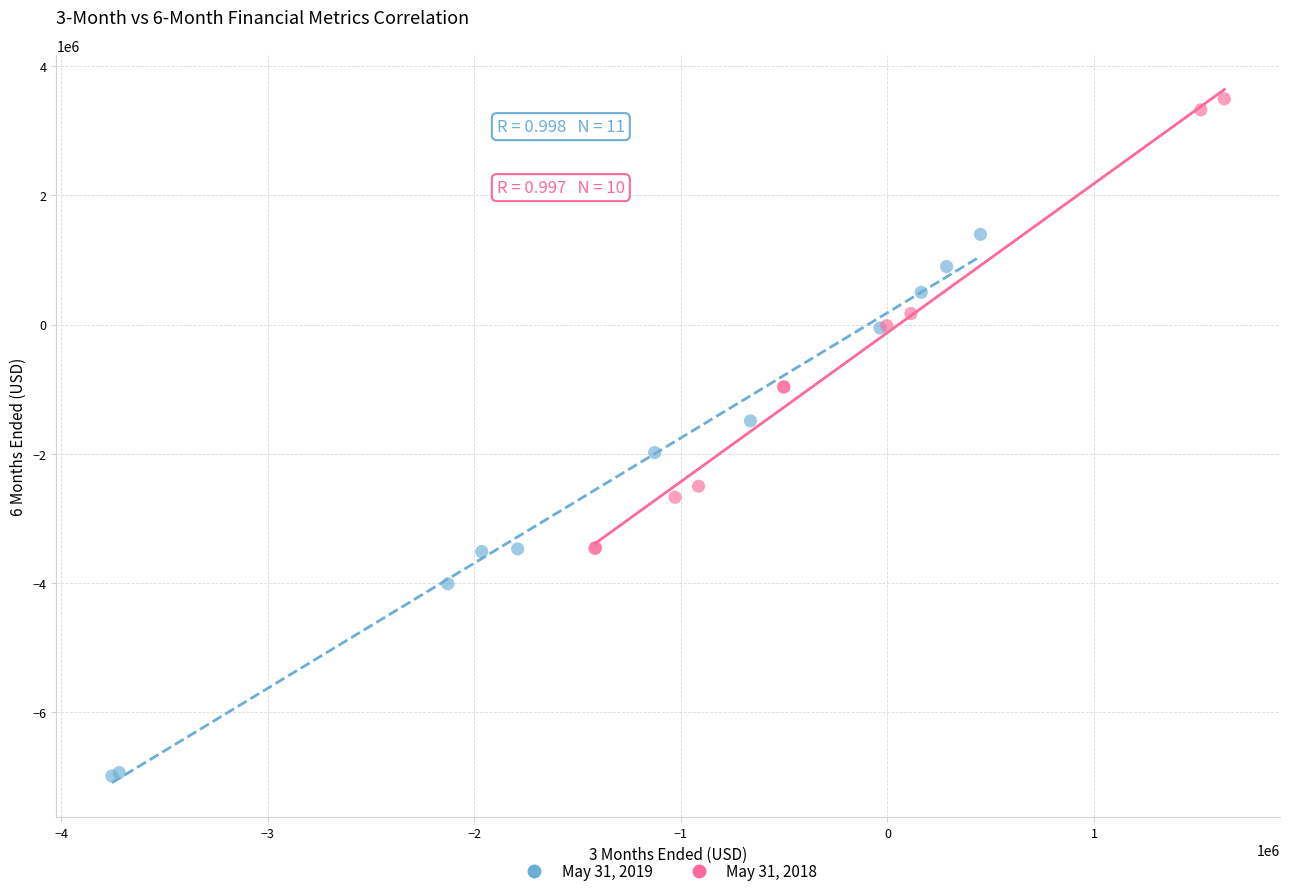

What are all the series names shown in the legend?

May 31, 2019, May 31, 2018